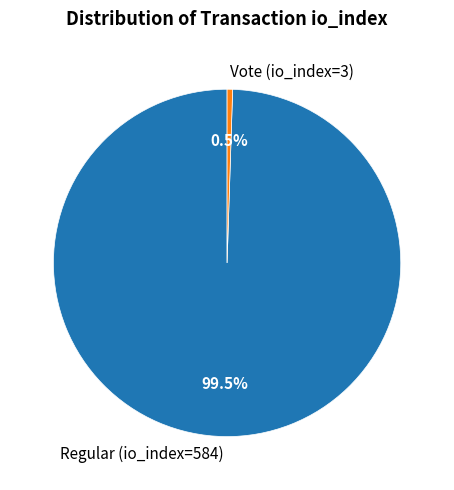

Is there any slice that represents more than half of the pie?

Yes